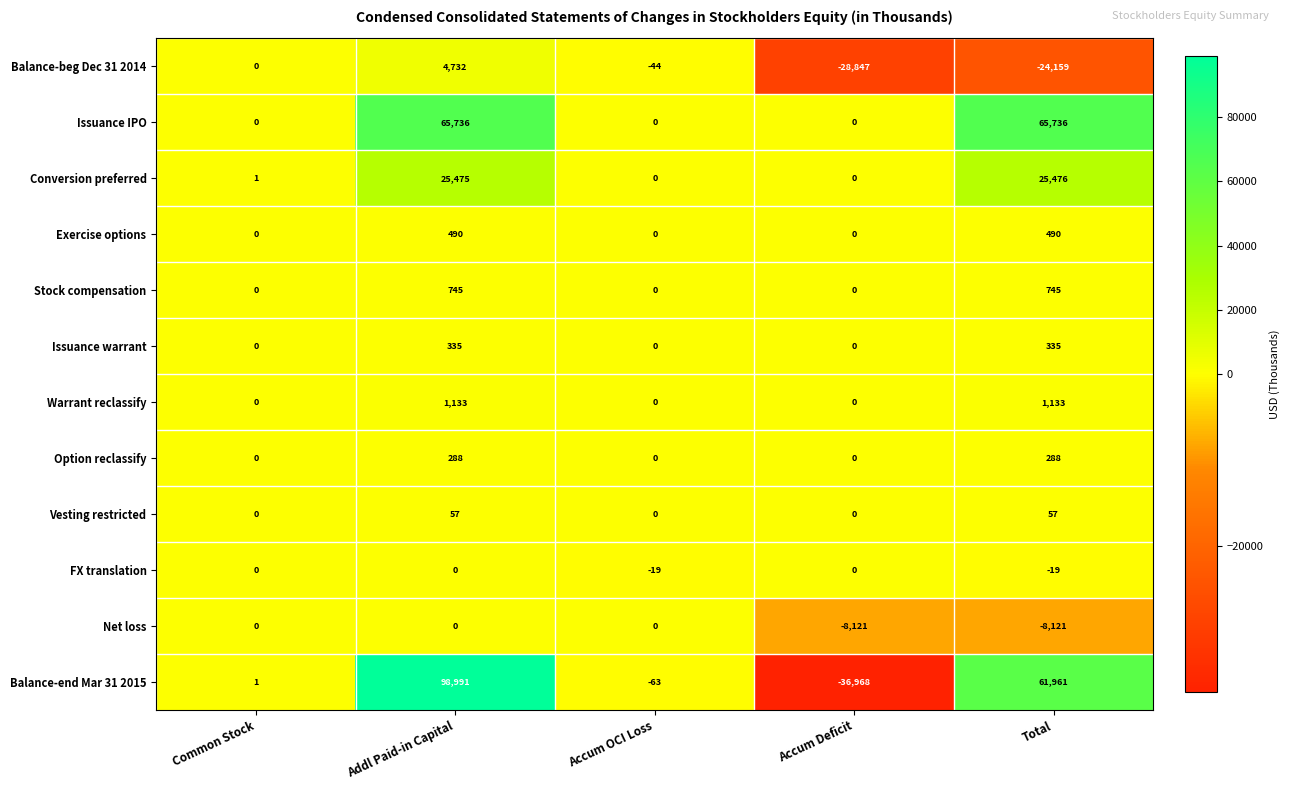

What is the difference between the Warrant reclassify values at Total and Common Stock?

1133